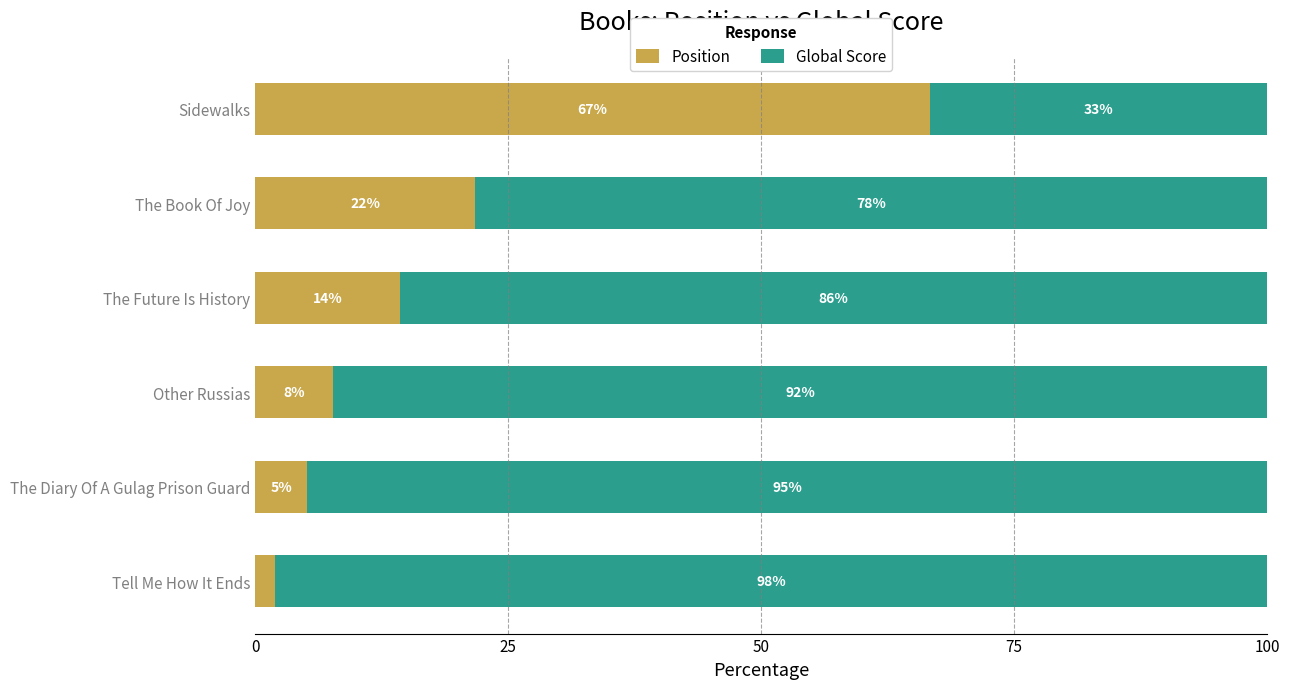

Rank the categories by Position value from lowest to highest.

Tell Me How It Ends, The Diary Of A Gulag Prison Guard, Other Russias, The Future Is History, The Book Of Joy, Sidewalks